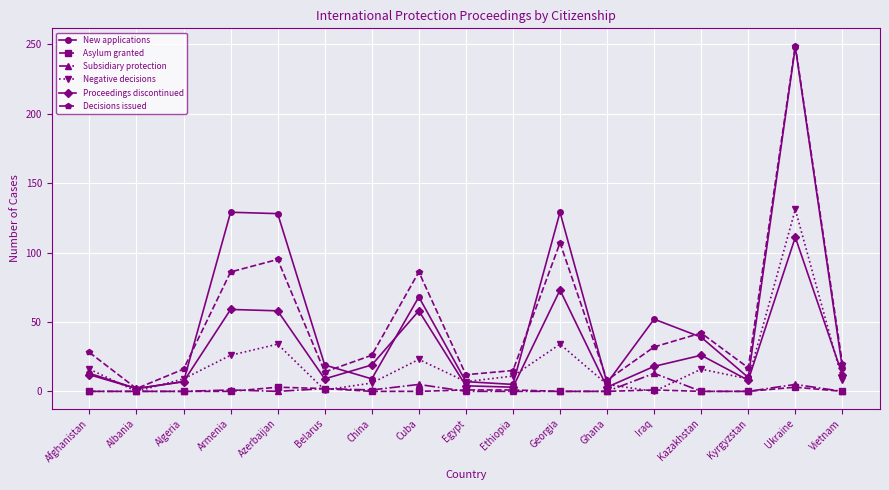

At which category is the sum across all series the highest?

Ukraine